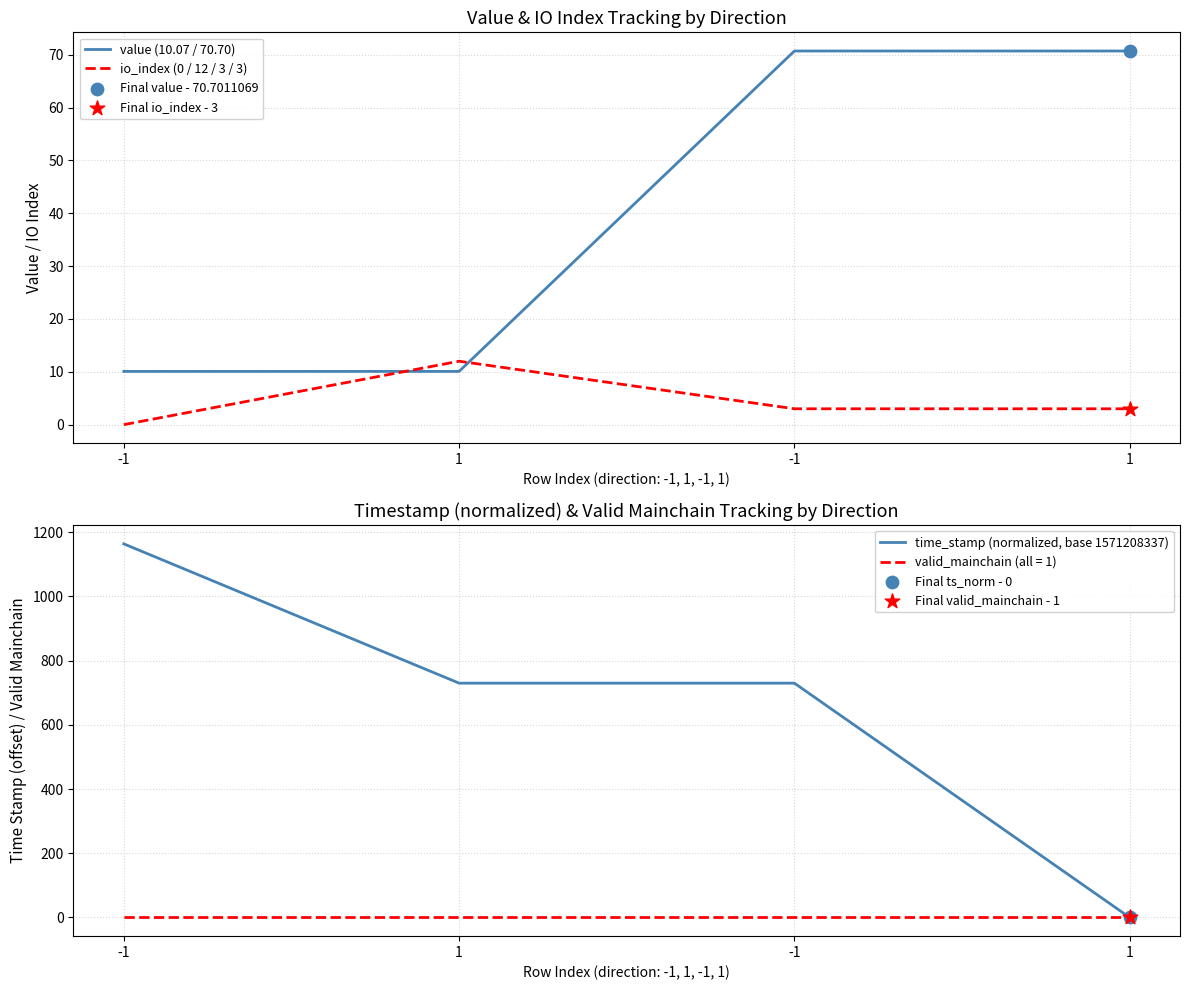

At how many categories does at least one series exceed 777?

1